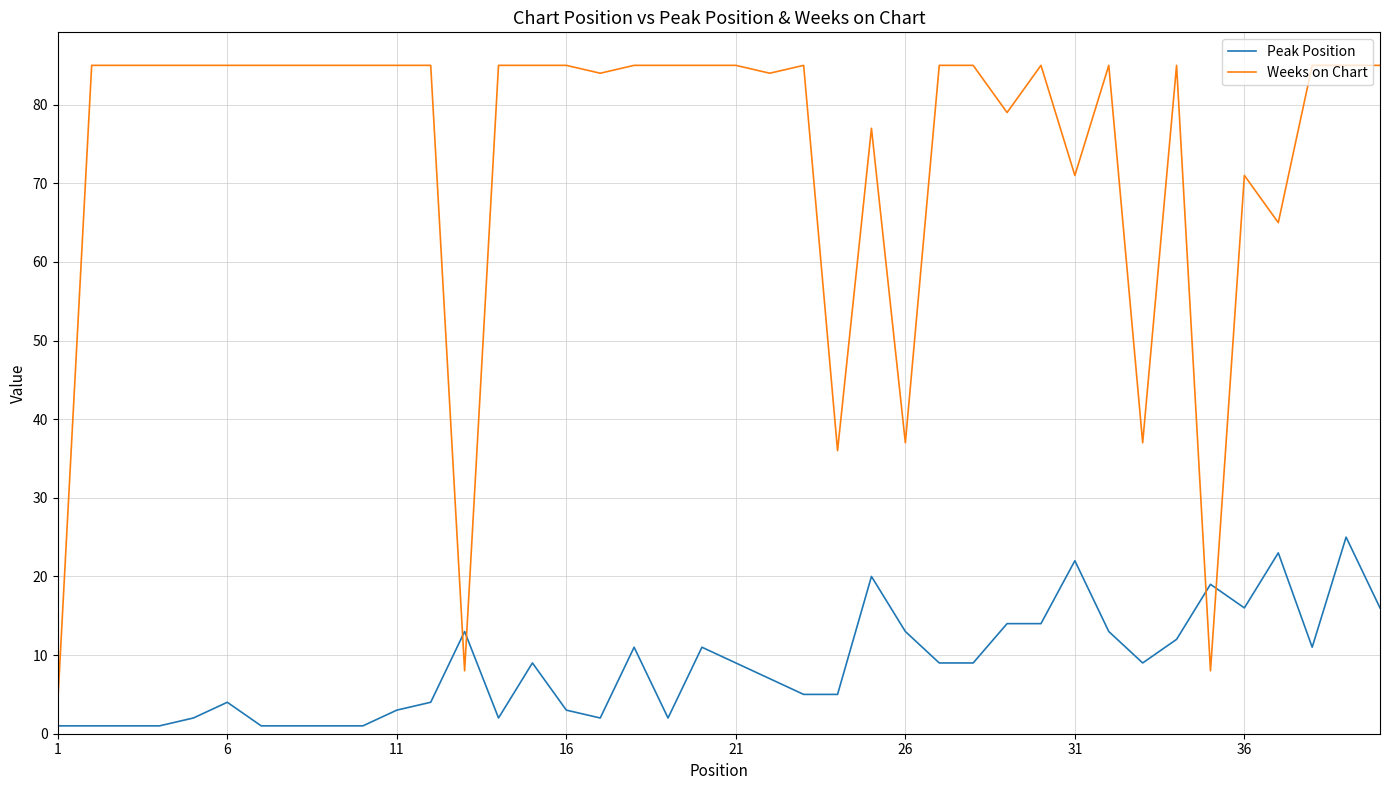

What is the difference between the maximum and minimum values in the Weeks on Chart series?

81